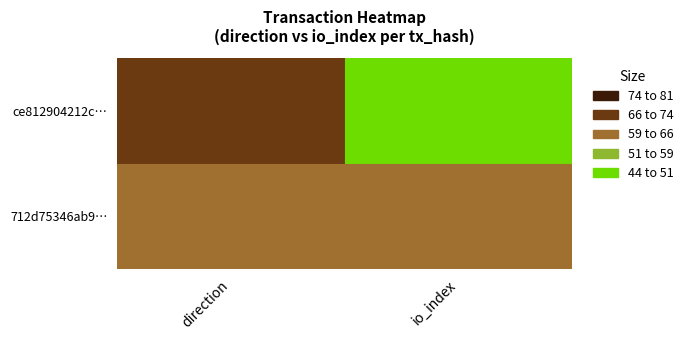

Is it true that ce812904212c826fbd76c1c5a15a6b0ab056b4a equals -1 at 0?

False